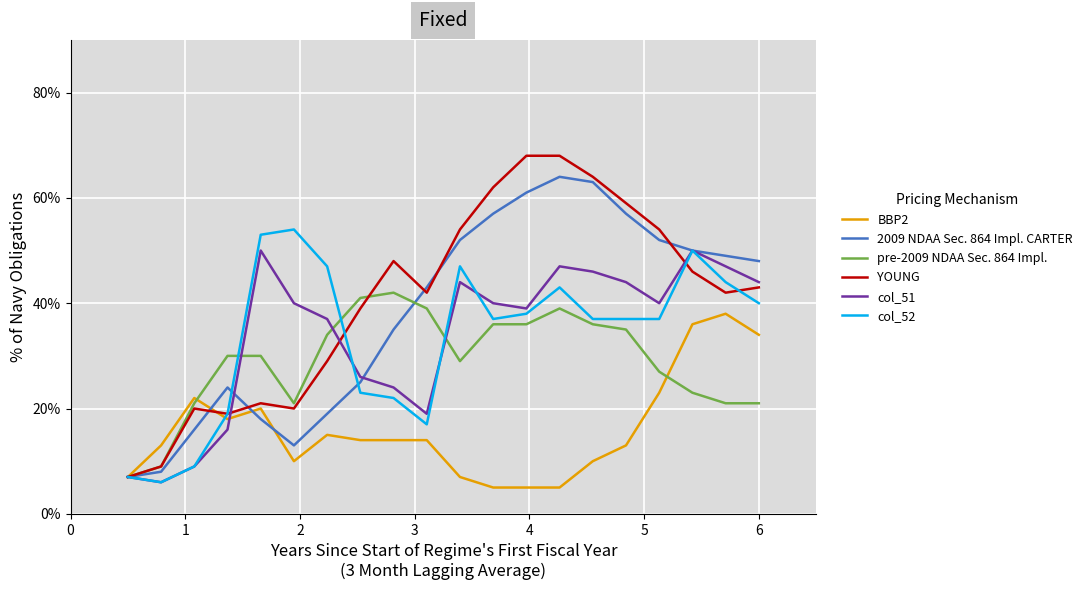

List the series in order of their peak value, lowest first.

BBP2, pre-2009 NDAA Sec. 864 Impl., col_51, col_52, 2009 NDAA Sec. 864 Impl. CARTER, YOUNG